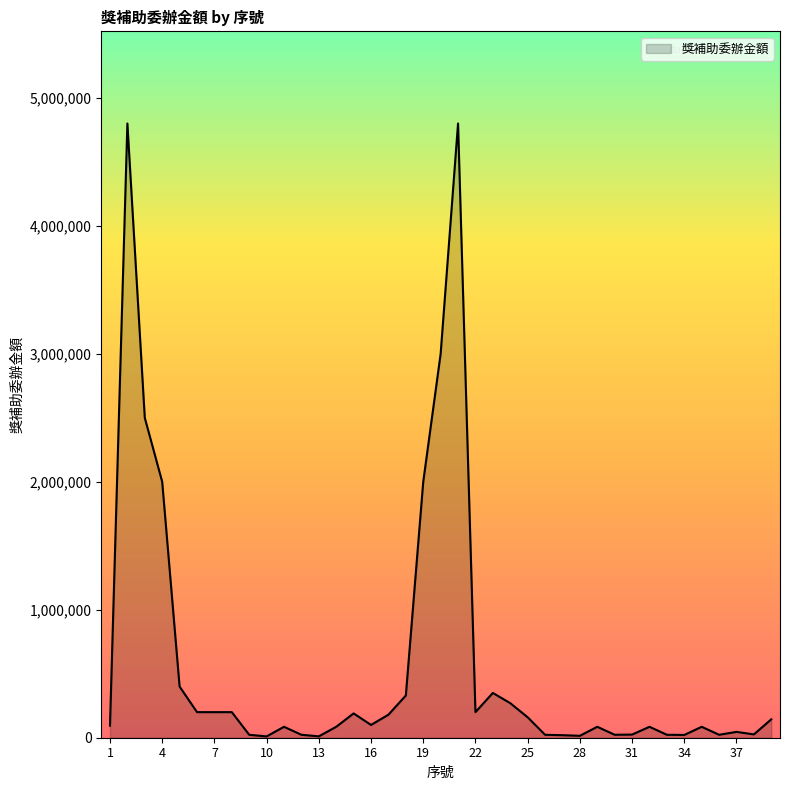

Does the chart display data point markers on the line(s)?

No